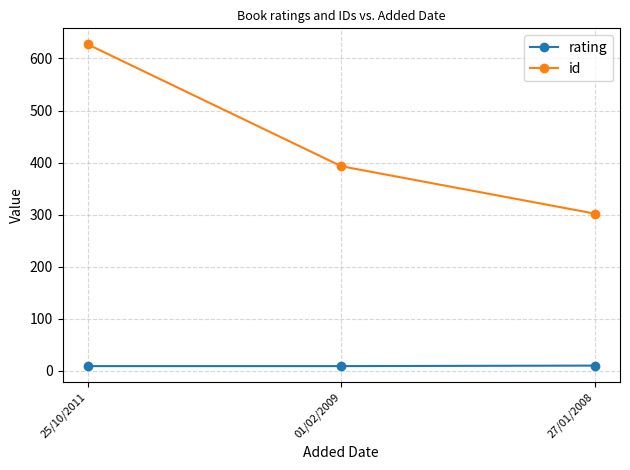

Rank the series at 01/02/2009 from lowest to highest value.

rating, id